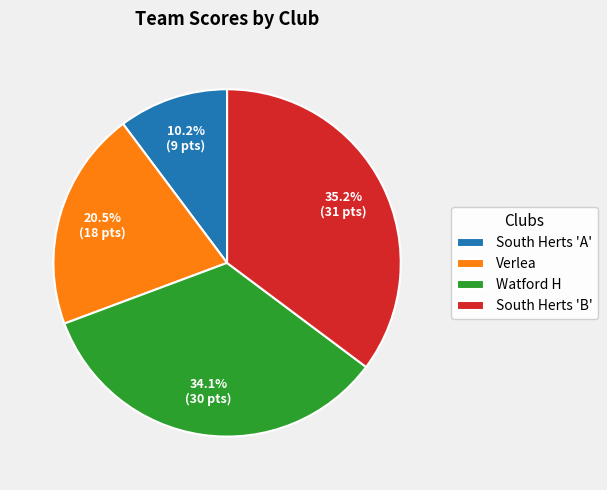

Do Verlea and South Herts 'B' together represent more than half of the pie?

Yes